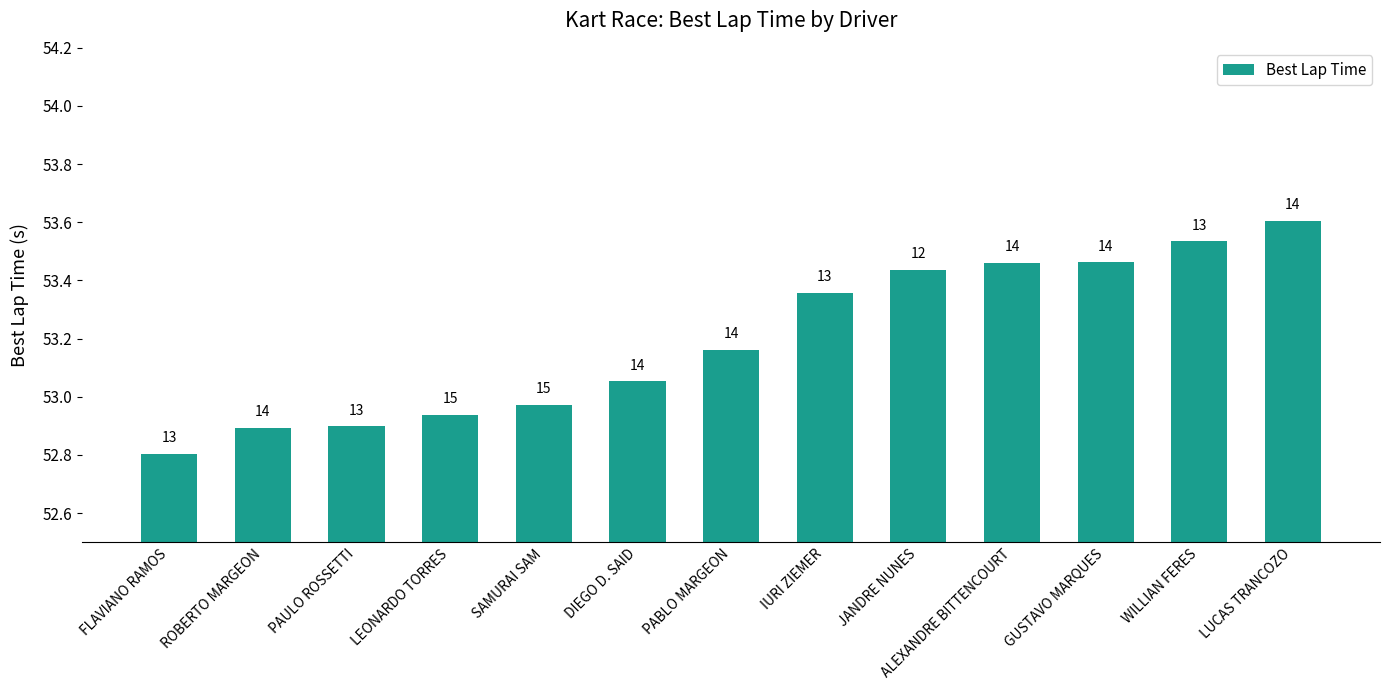

What is the minimum value shown in the chart?

52.8